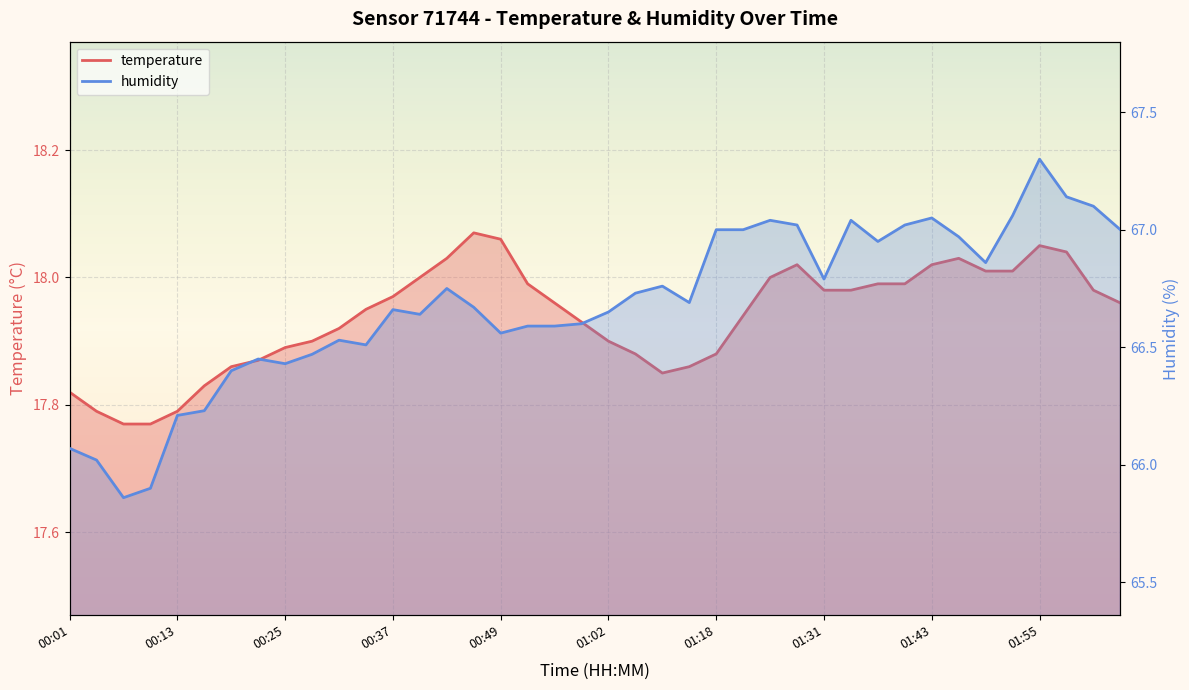

At which category does humidity reach its first local valley?

00:07